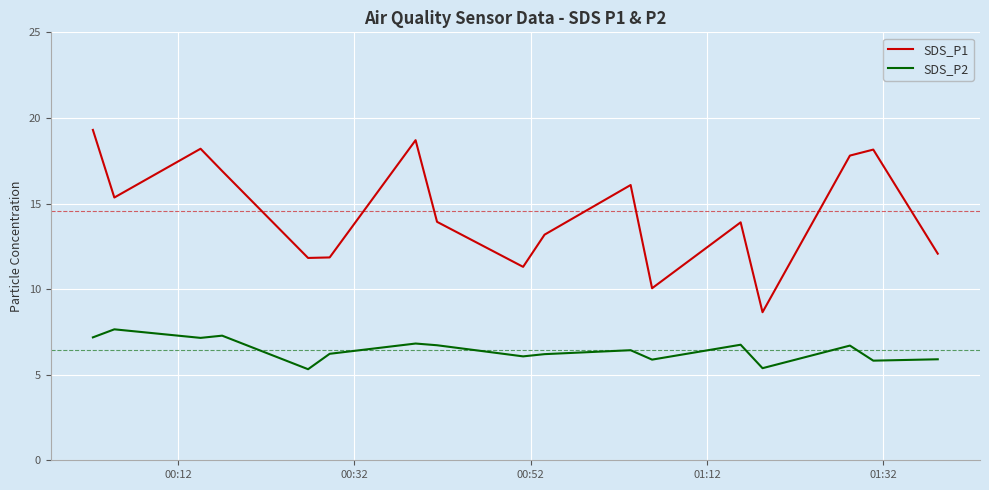

True or false: SDS_P1 and SDS_P2 intersect in this chart.

False